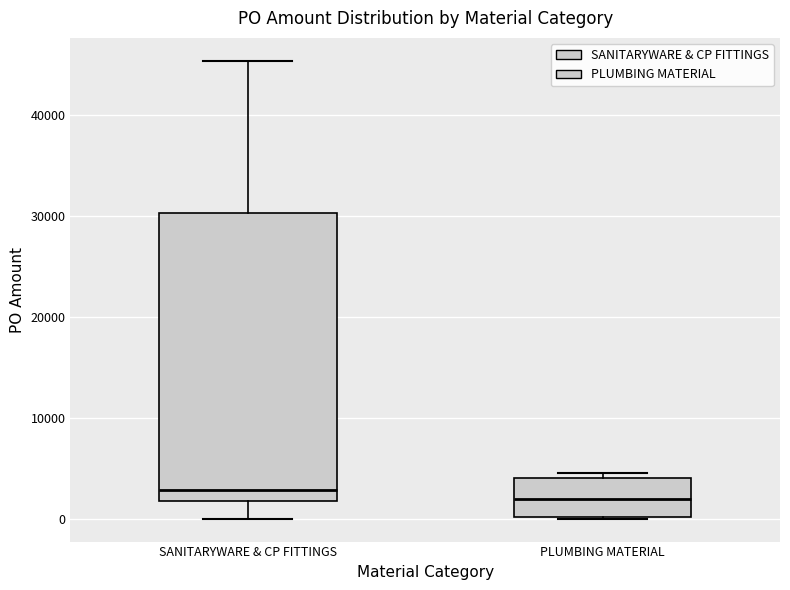

Where does the lower whisker of the box for SANITARYWARE & CP FITTINGS end on the y-axis? The values are not printed on the chart, so give them approximately, as read against the axis.

0